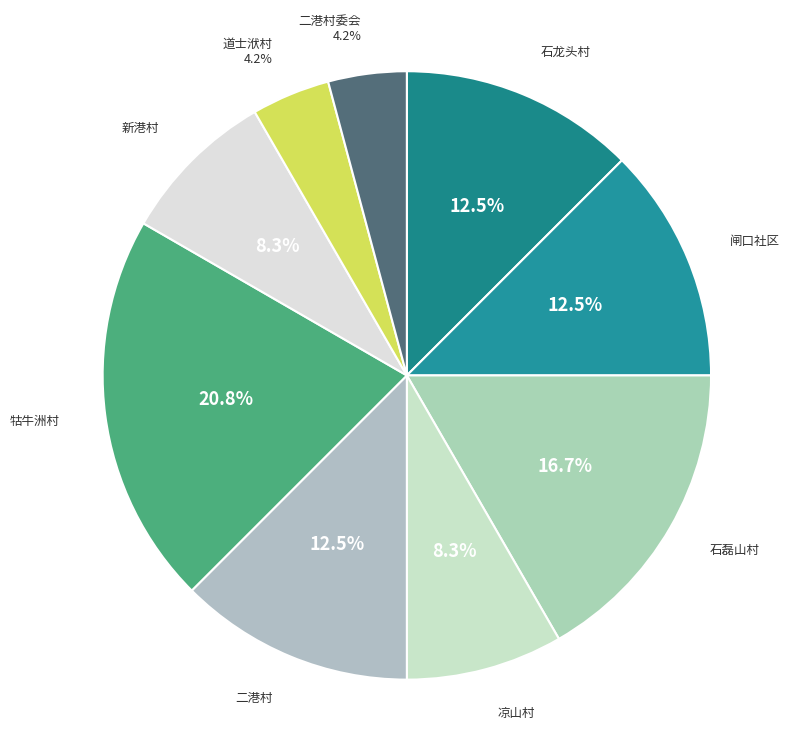

Does any single category account for the majority?

No